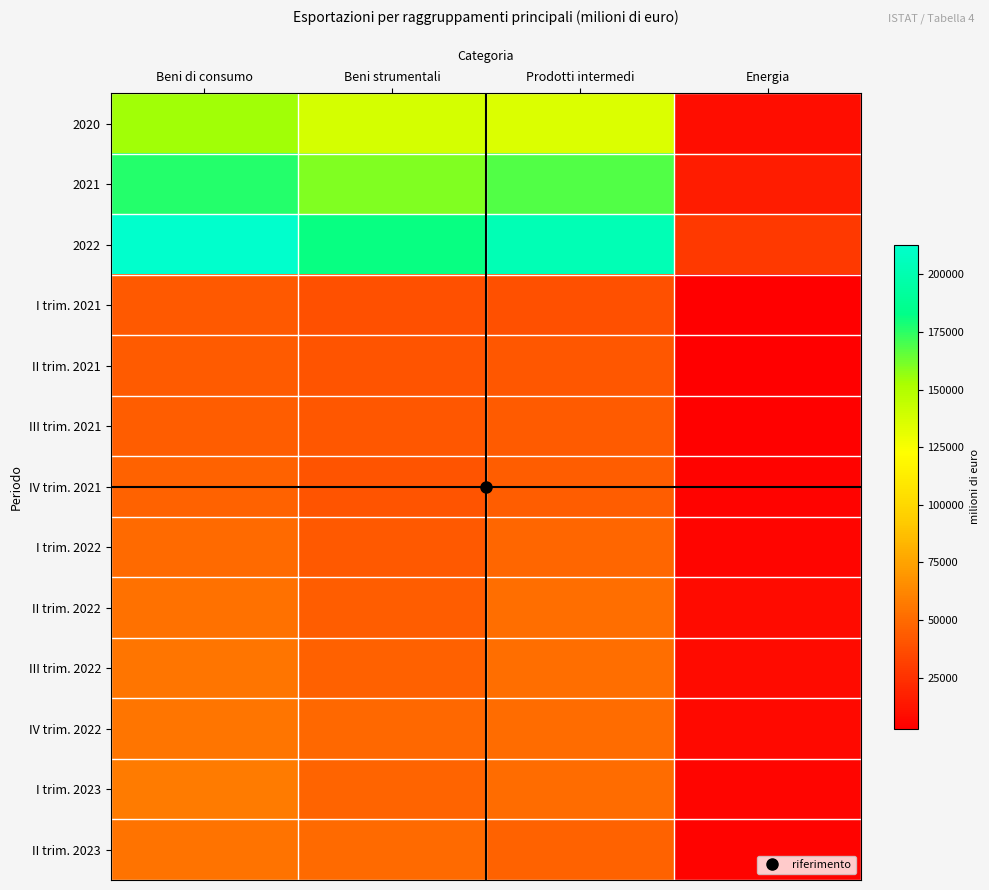

What is the total value across all series at Beni di consumo?

1043295